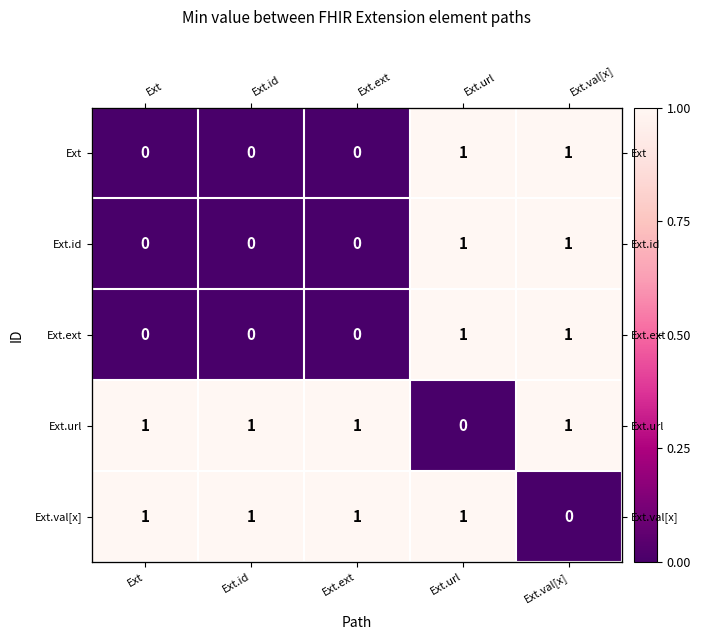

At which category is the sum across all series the highest?

Ext.url